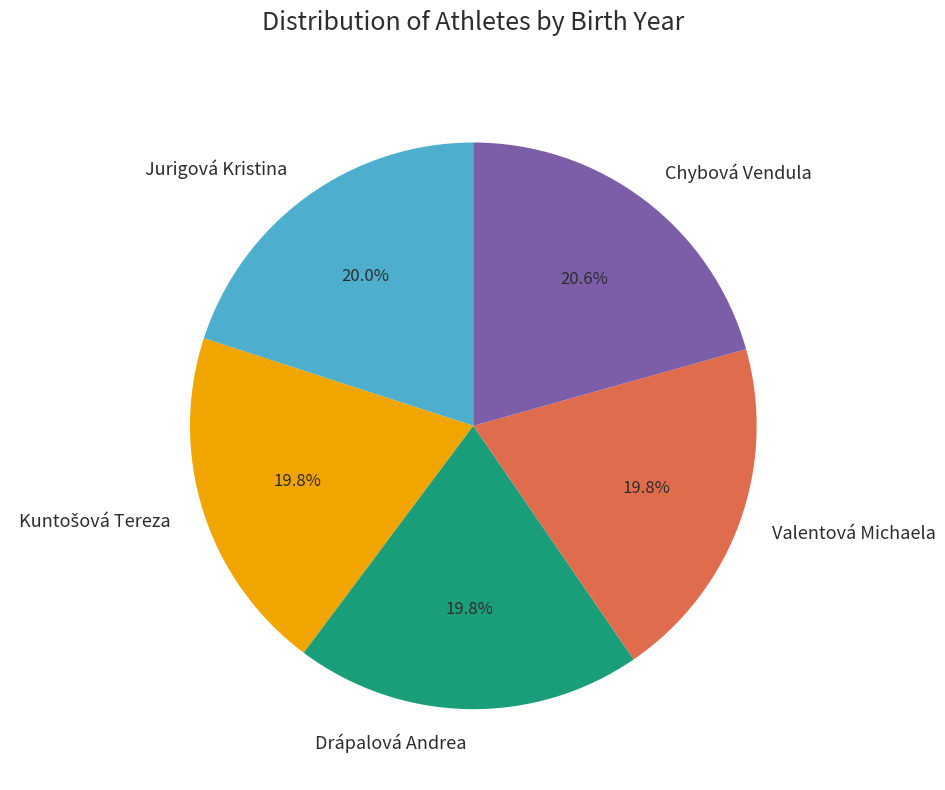

Does Valentová Michaela represent more than half of the total?

No